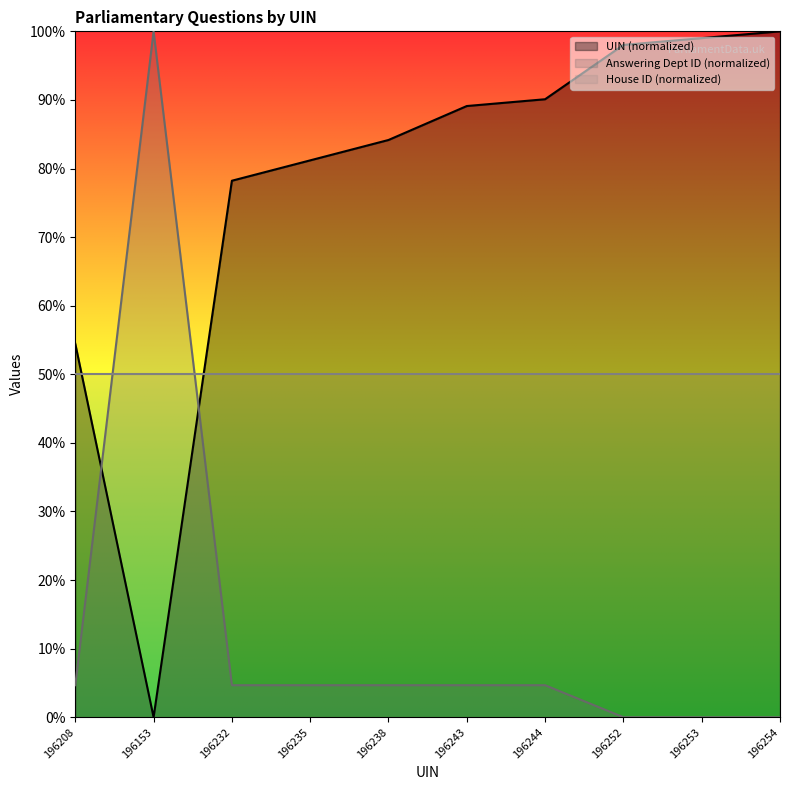

At how many categories does at least one series exceed 0?

10